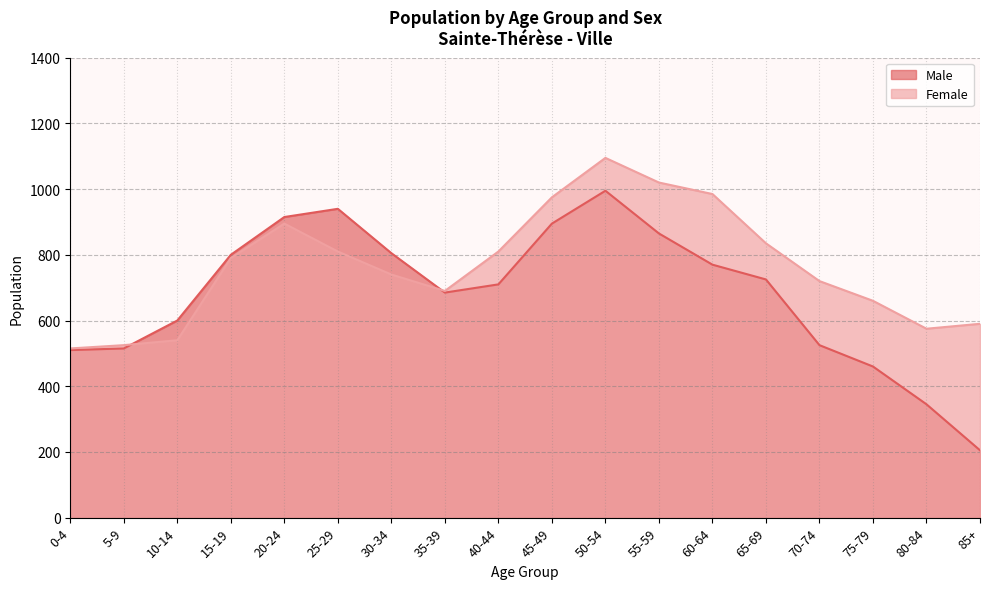

True or false: Female has more than 0 points higher than both neighbors.

True